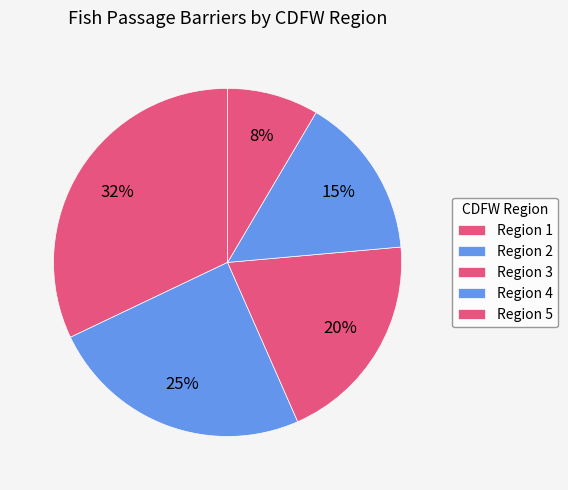

The Region 5 slice represents 22% of the pie. True or false?

False